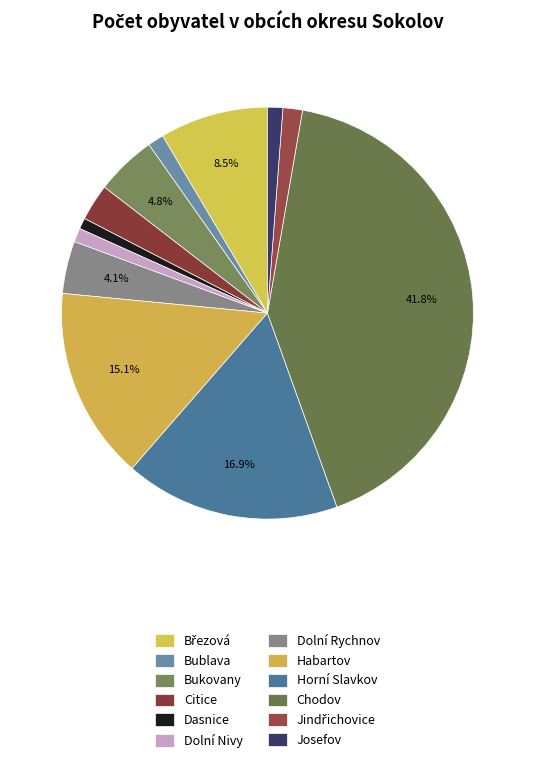

Which slice is the smallest?

Dasnice